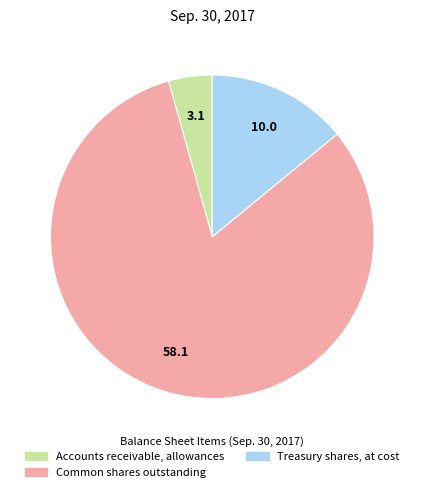

Which has a higher value, Common shares outstanding or Treasury shares, at cost?

Common shares outstanding